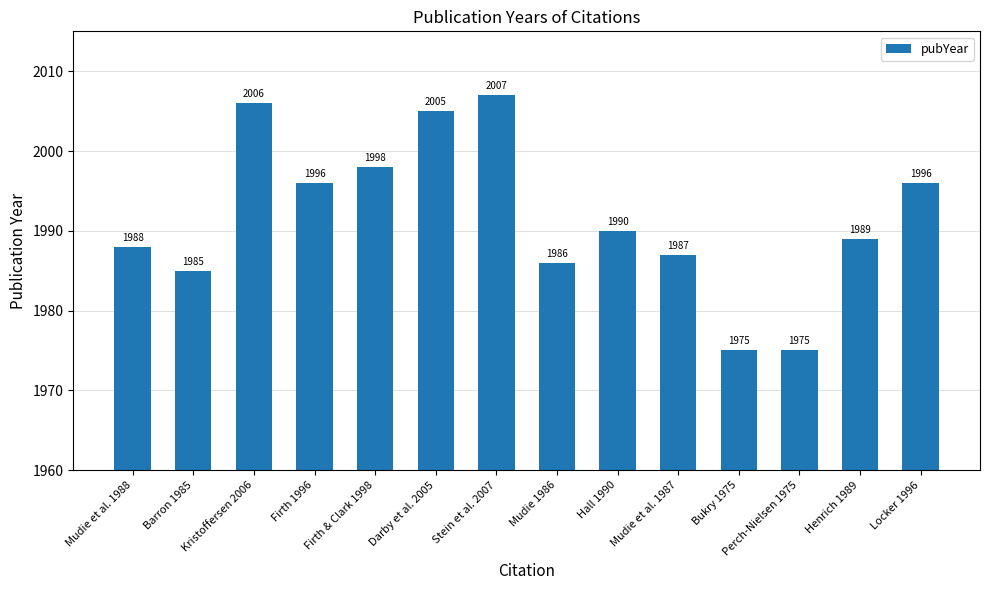

The value at Bukry 1975 is 1975. True or false?

True